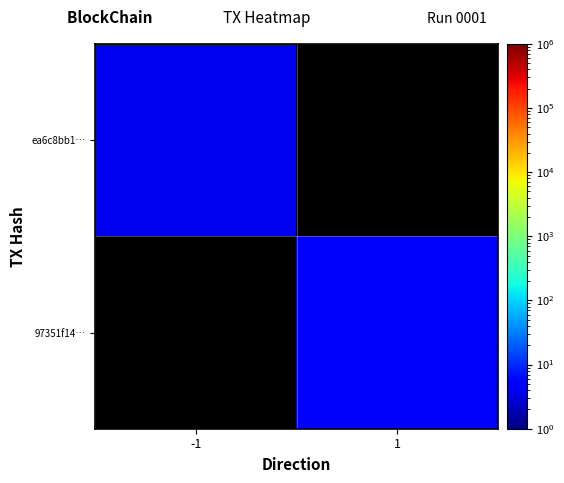

List the series in order of their peak value, highest first.

ea6c8bb1…, 97351f14…